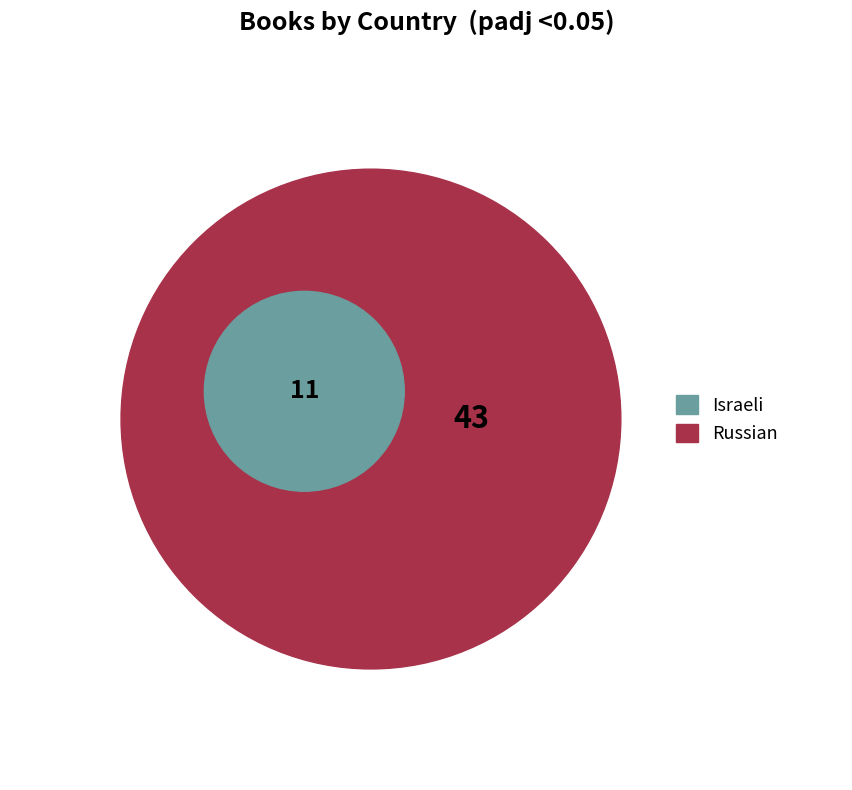

Is there any slice that represents more than half of the pie?

Yes